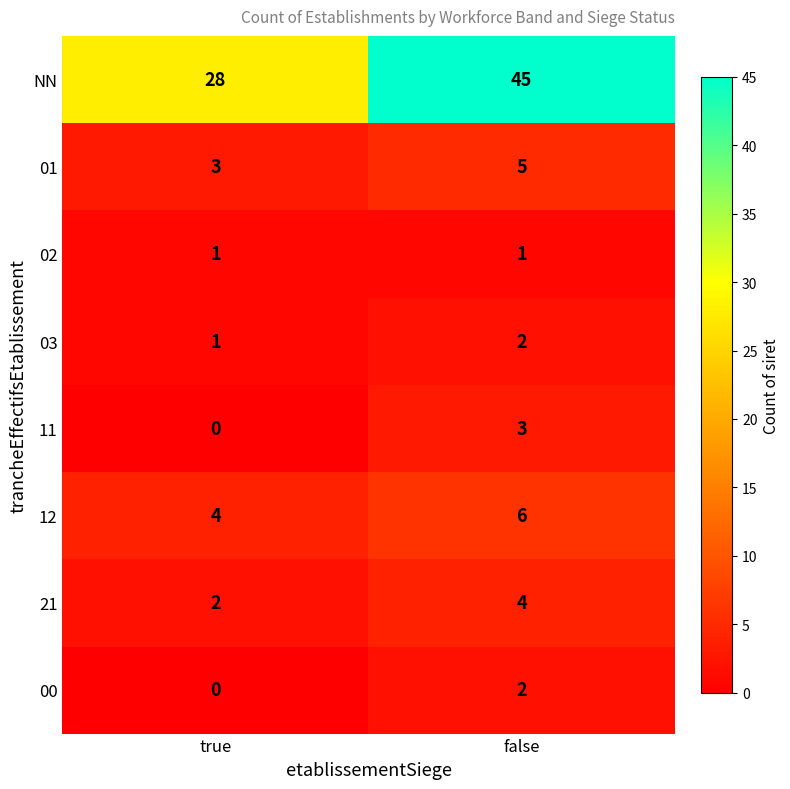

True or false: 11 has a value of 0 at true.

True